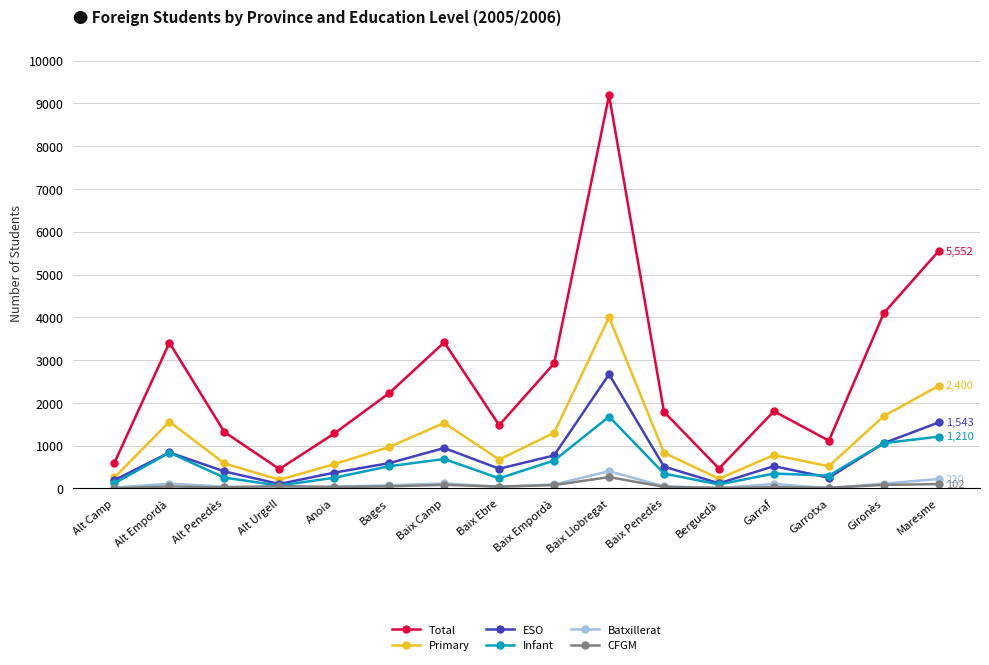

The value of ESO at Baix Camp is 335. True or false?

False